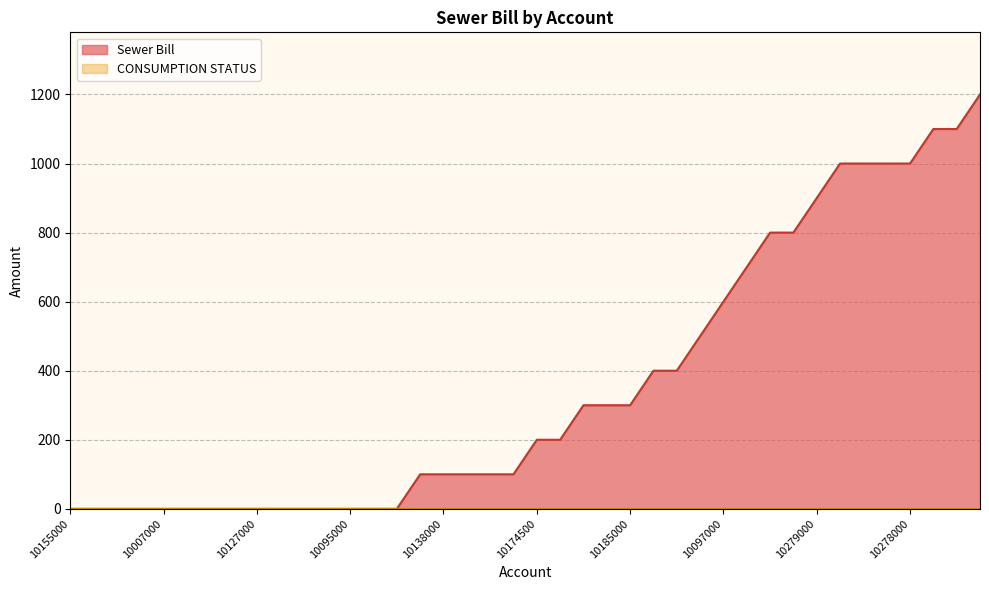

Where does the data first go above 200?

10119000